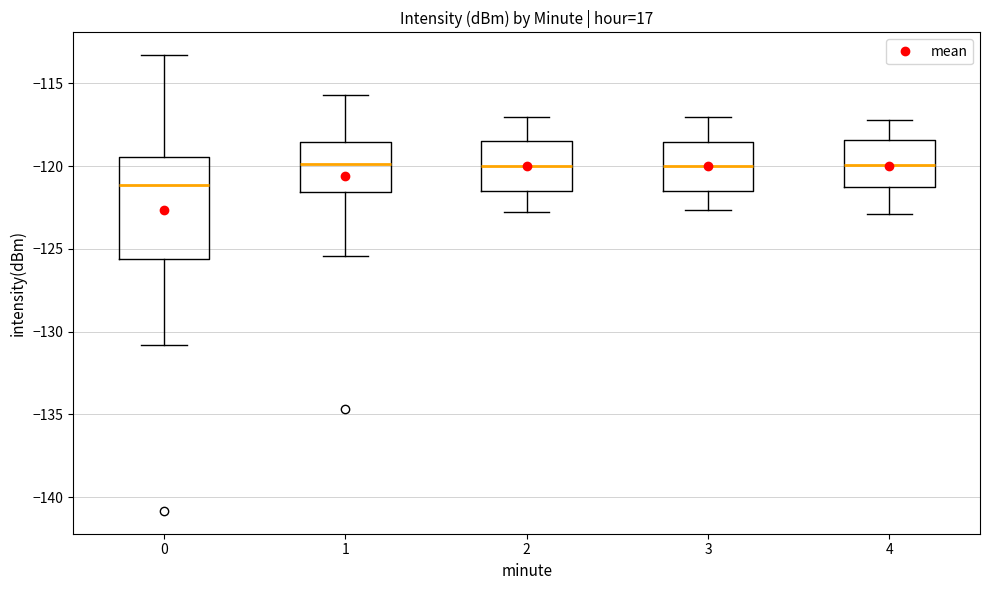

Which box's median line is the lowest?

0